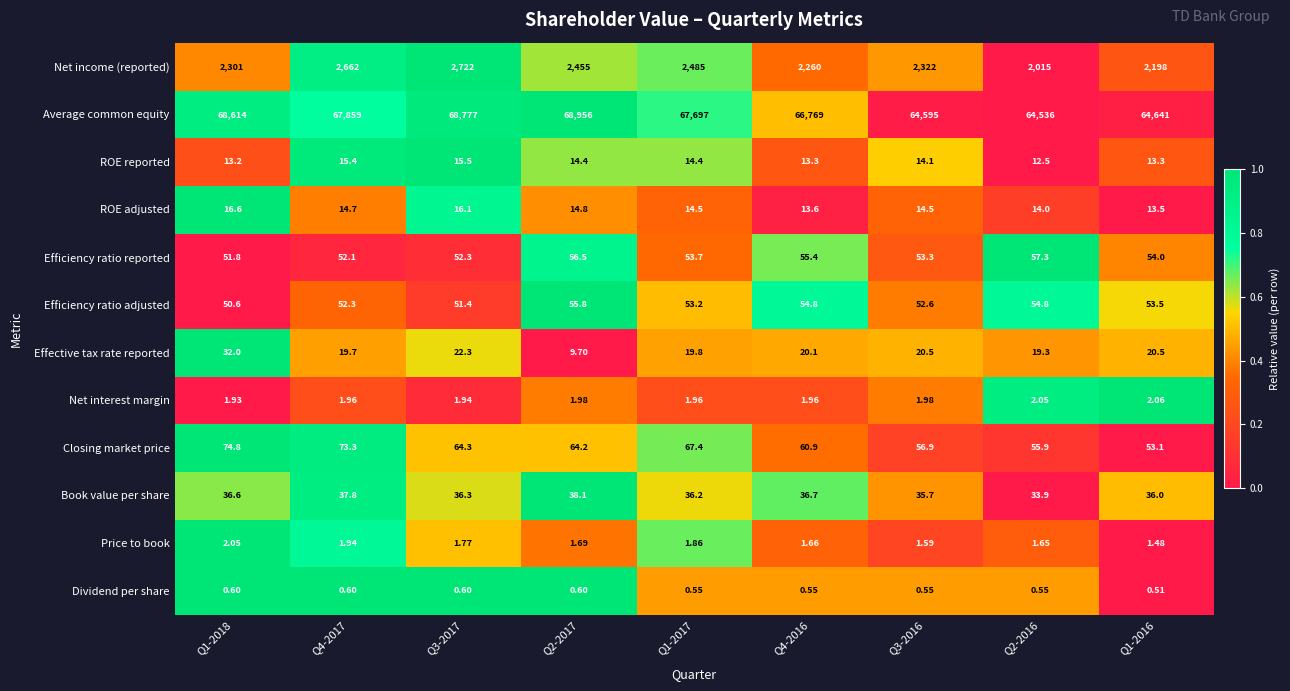

Which series has the largest total across all categories?

Average common equity